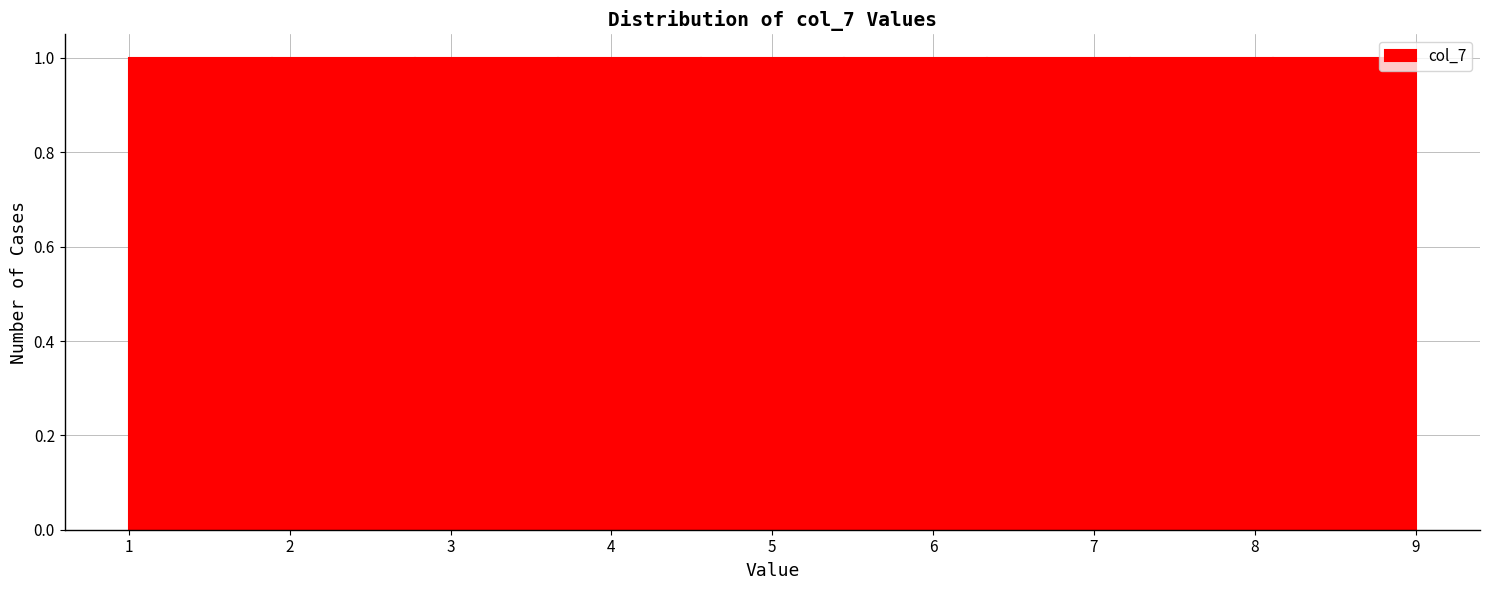

Reading left to right, transcribe this chart: for each bar, give the range it covers on the x-axis and its height. Neither the bar edges nor the heights are printed on the chart, so give them approximately, as read against the axes.

1.0 to 1.9: 1
1.9 to 2.8: 1
2.8 to 3.7: 1
3.7 to 4.6: 1
4.6 to 5.4: 1
5.4 to 6.3: 1
6.3 to 7.2: 1
7.2 to 8.1: 1
8.1 to 9.0: 1